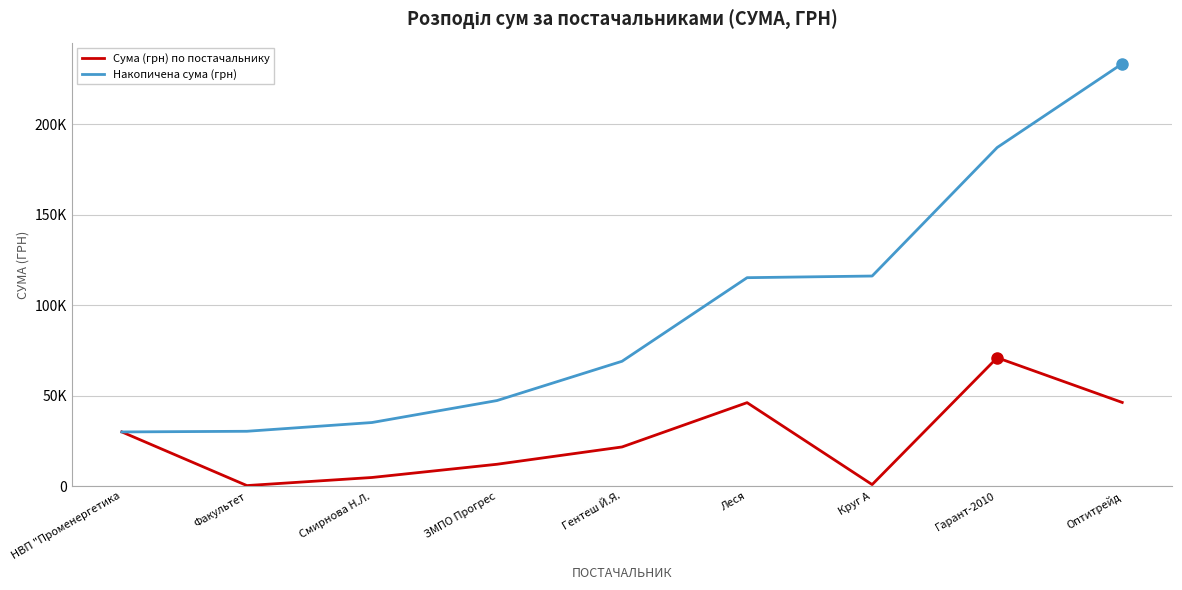

At which label does Сума (грн) по постачальнику first exceed 21714?

НВП "Променергетика